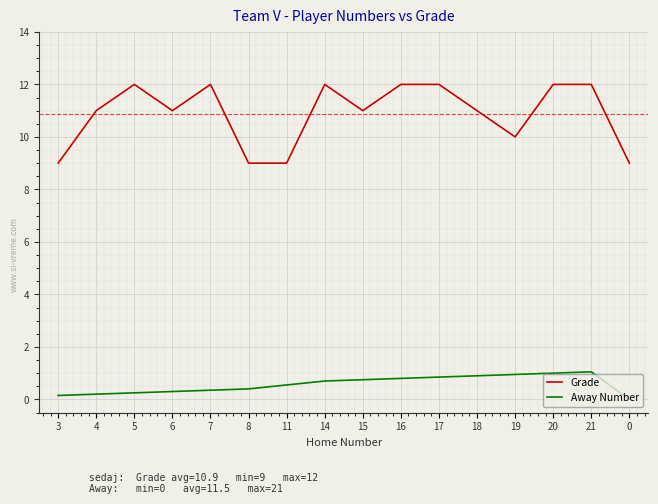

Rank the series by their average value, from lowest to highest.

Away Number, Grade